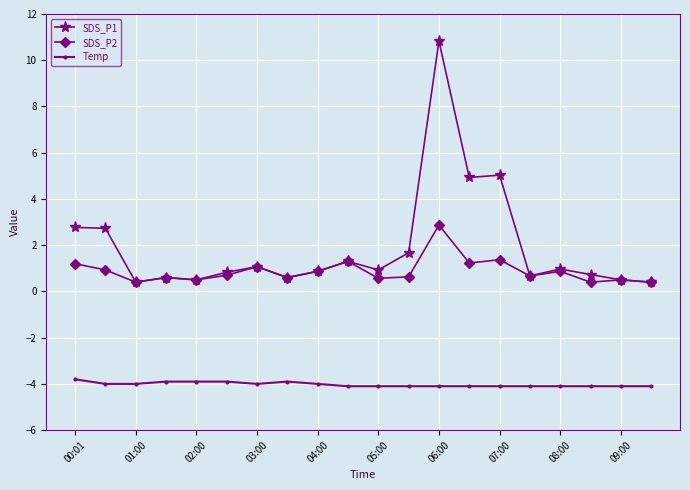

In SDS_P2, how many points are lower than both neighbors (excluding endpoints)?

7